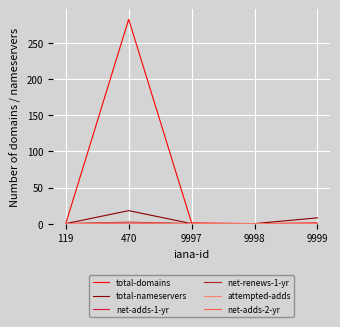

The value of net-renews-1-yr at 9998 is 0. True or false?

True